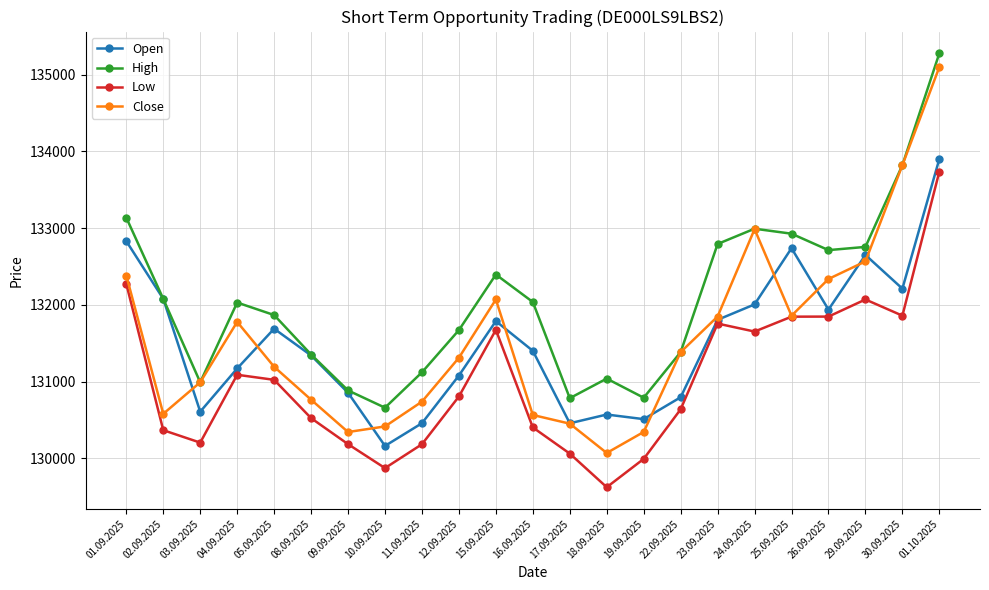

The value of Low at 17.09.2025 is 49972. True or false?

False